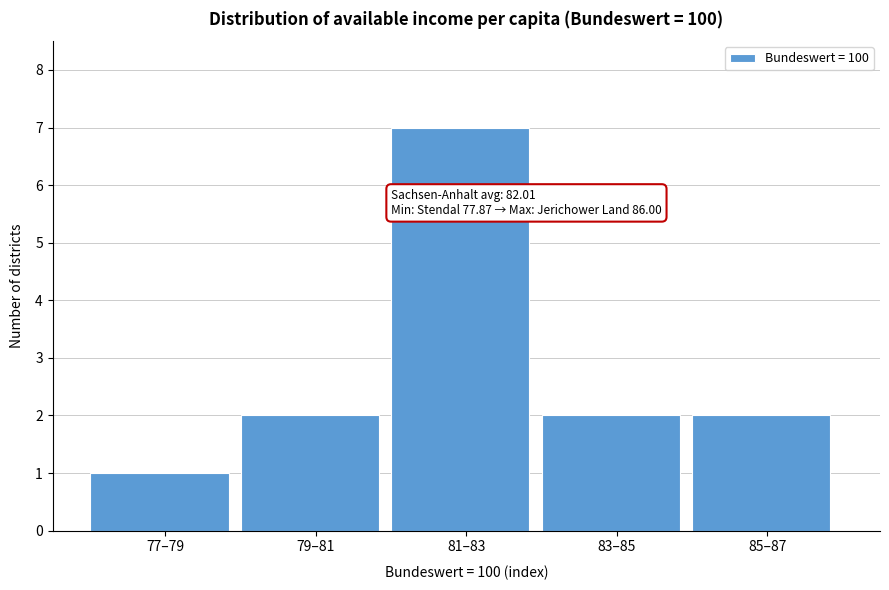

Reading left to right, list all the values displayed in this chart.

77–79=1	79–81=2	81–83=7	83–85=2	85–87=2